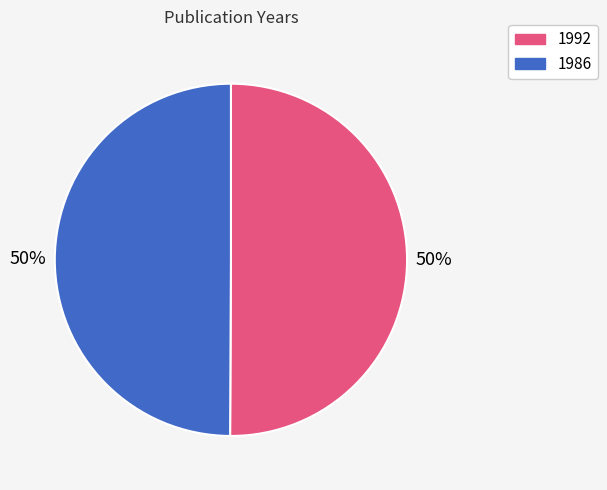

What is the ratio of the value at 1986 to the value at 1992?

1.0